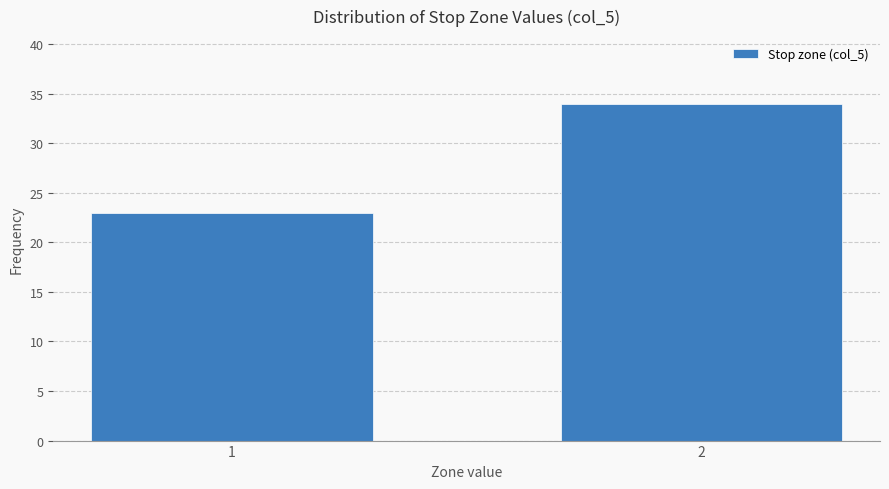

Reading left to right, extract all data points from this chart.

1=23	2=34